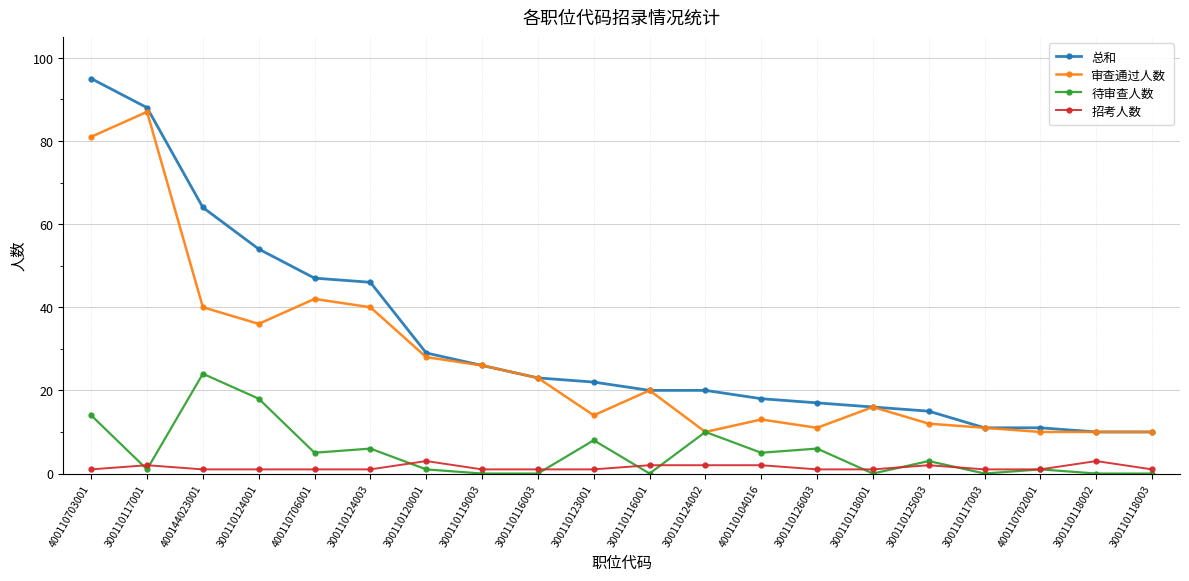

At 300110124001, list the series in order from largest to smallest.

总和, 审查通过人数, 待审查人数, 招考人数